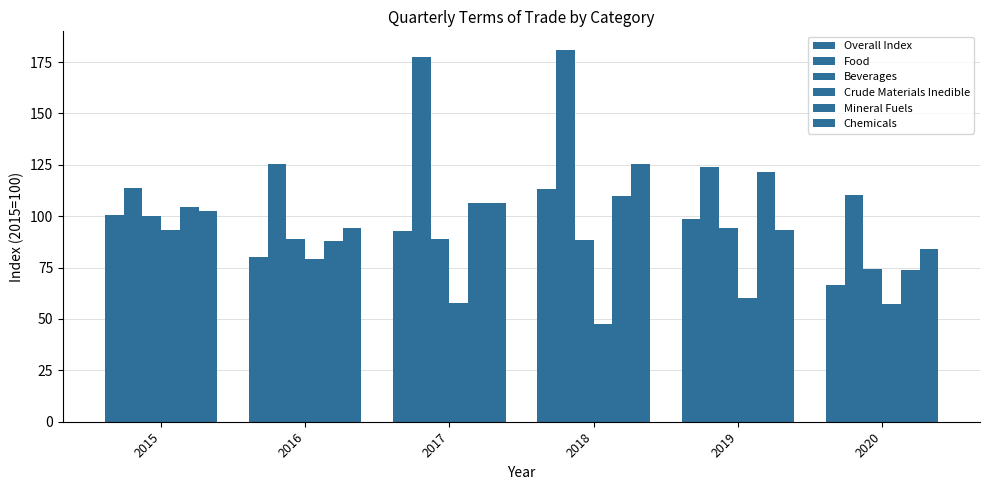

At which label does Food first exceed 125?

2016